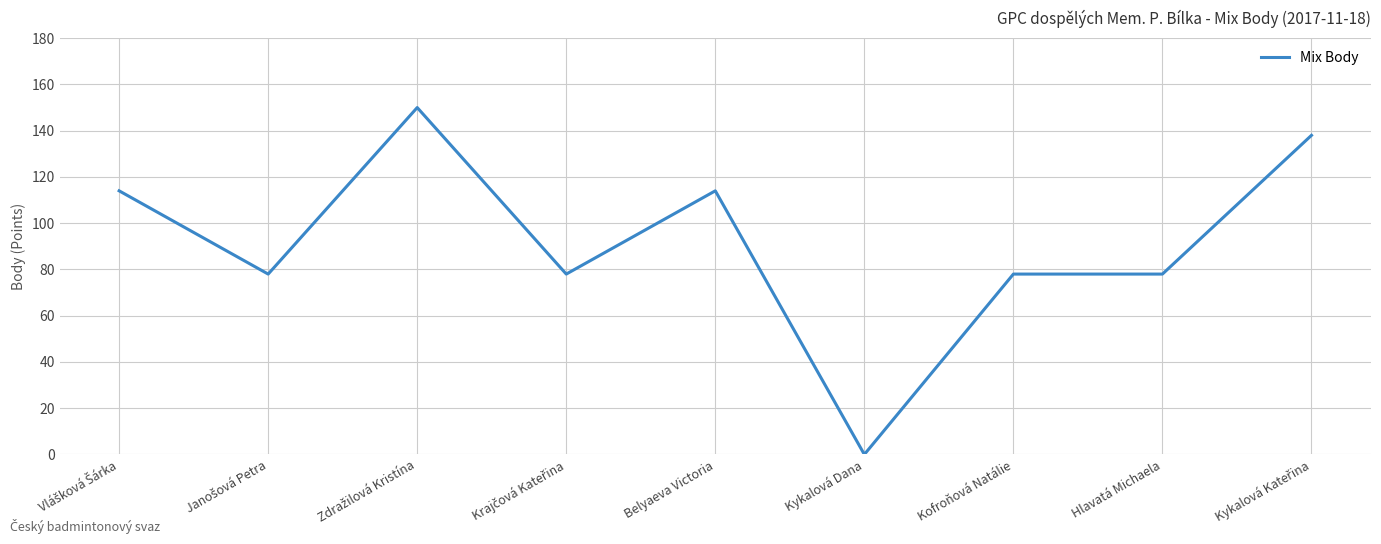

Does the chart have visible grid lines?

Yes